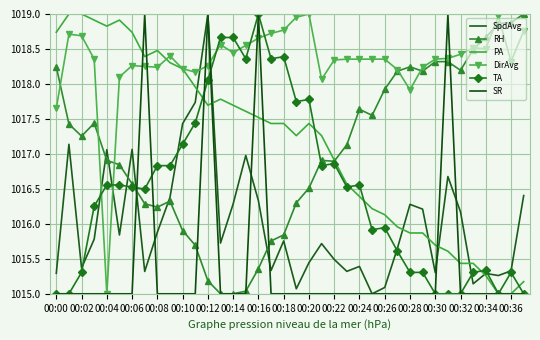

Which series ends up on top after the final intersection of RH and SR?

RH